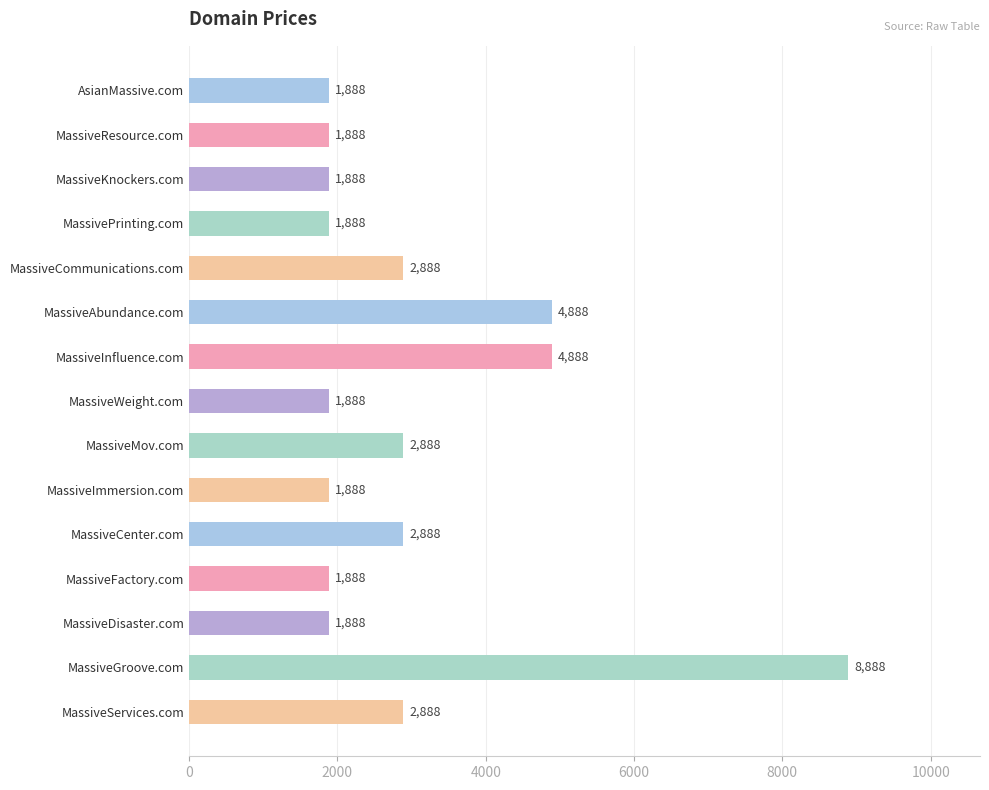

The chart shows a value of 1888 at MassiveDisaster.com. True or false?

True